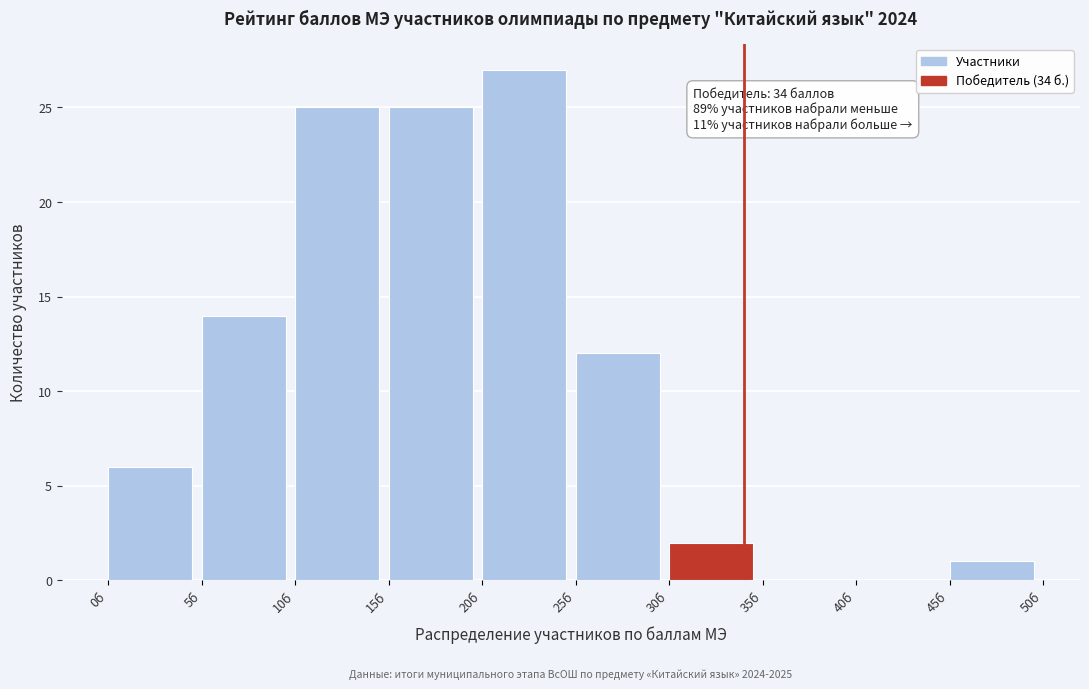

Over which range of the x-axis is the bar tallest?

20 to 25